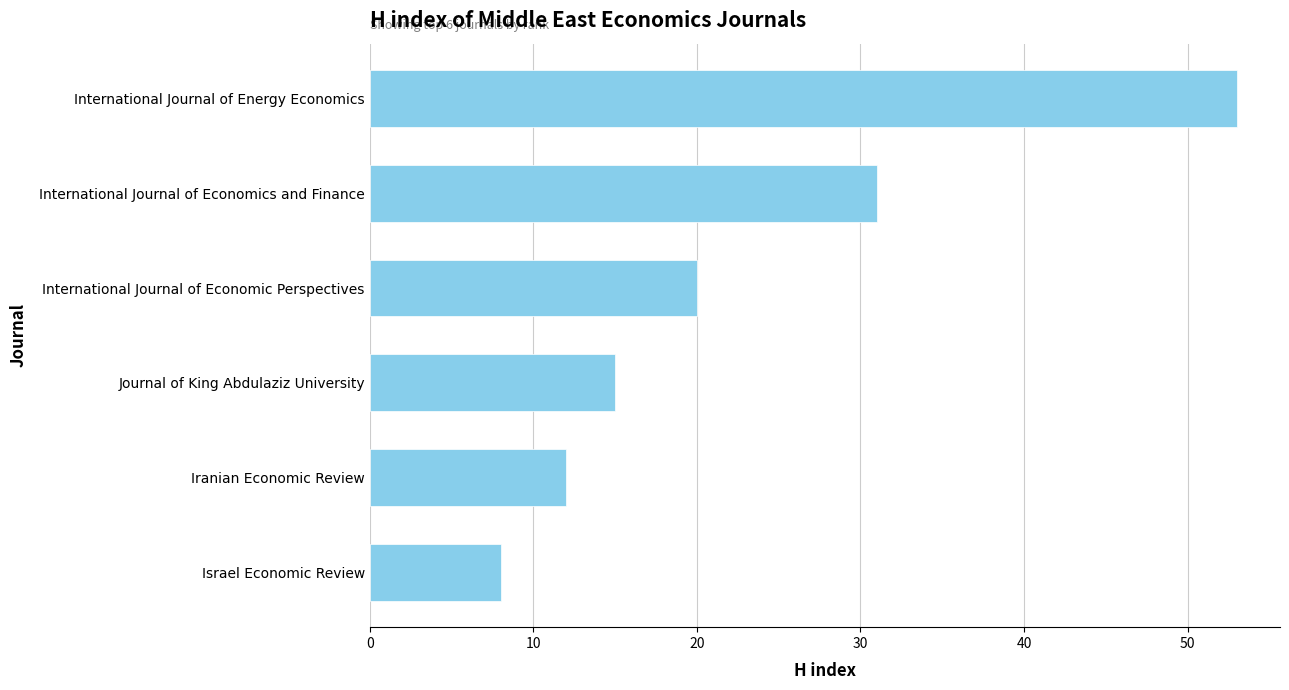

What is the sum of all values?

139